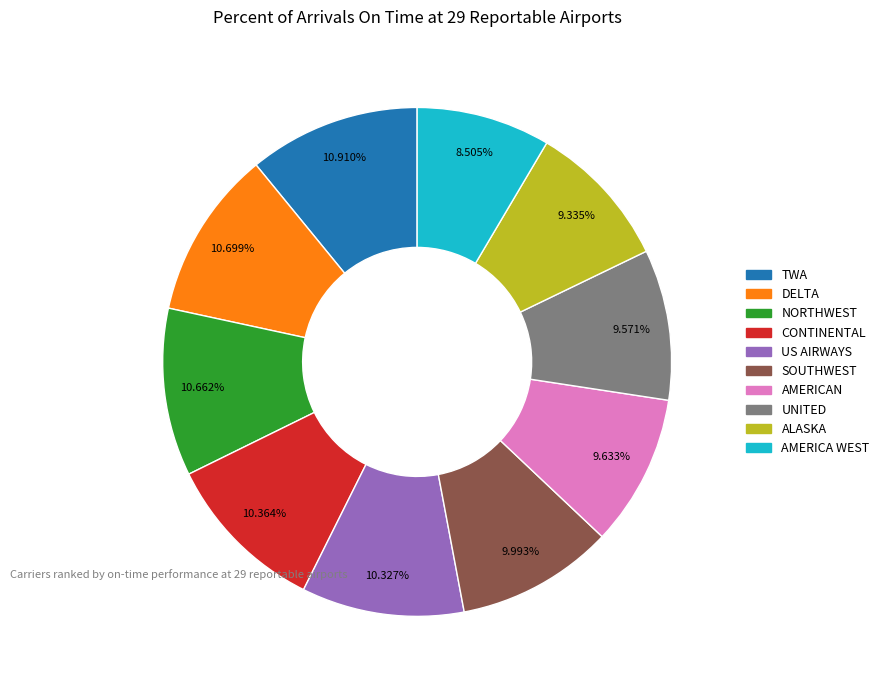

Which slice is the smallest?

AMERICA WEST